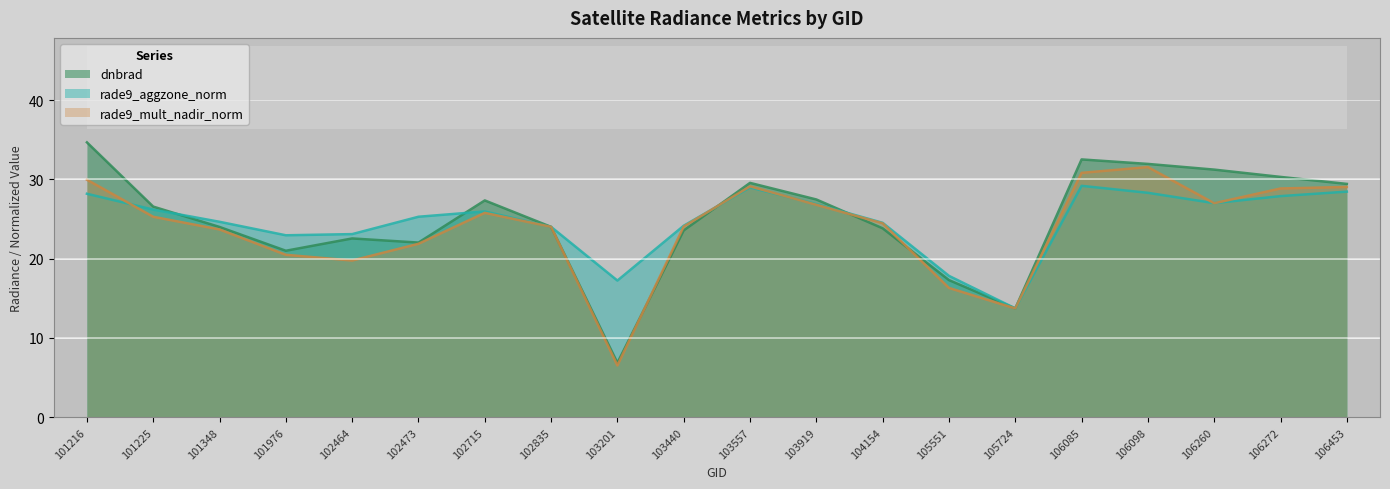

Which series has the largest range (max minus min)?

dnbrad